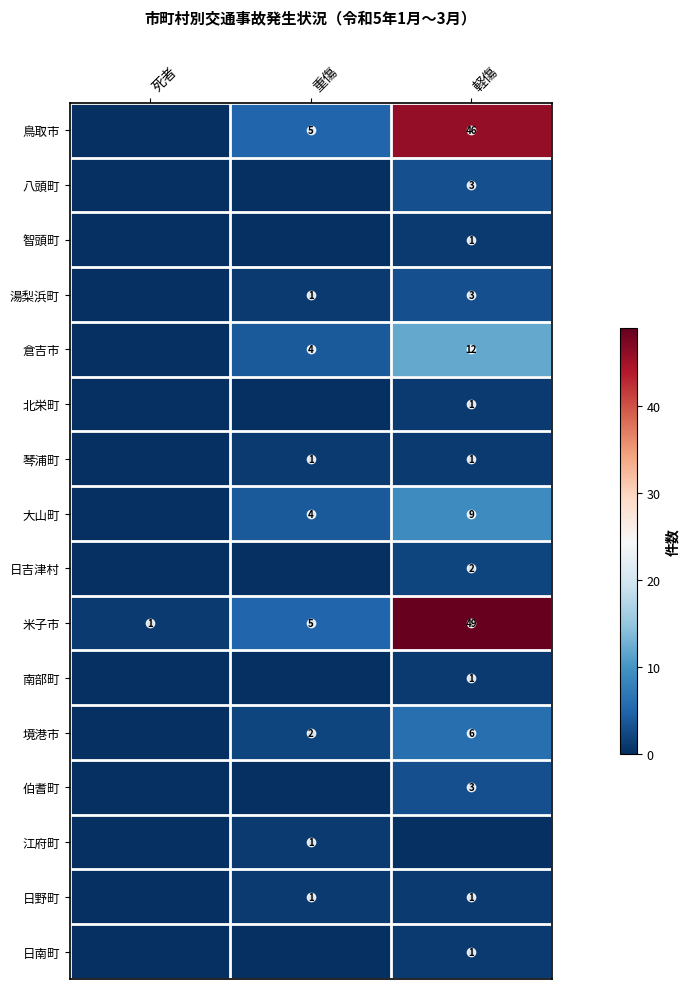

True or false: 八頭町 has a value of 1 at 死者.

False